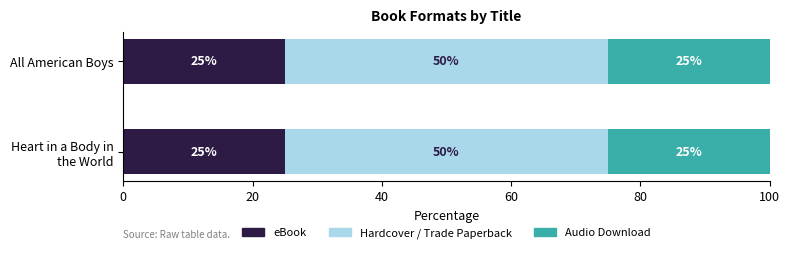

How many series are shown in this chart?

3